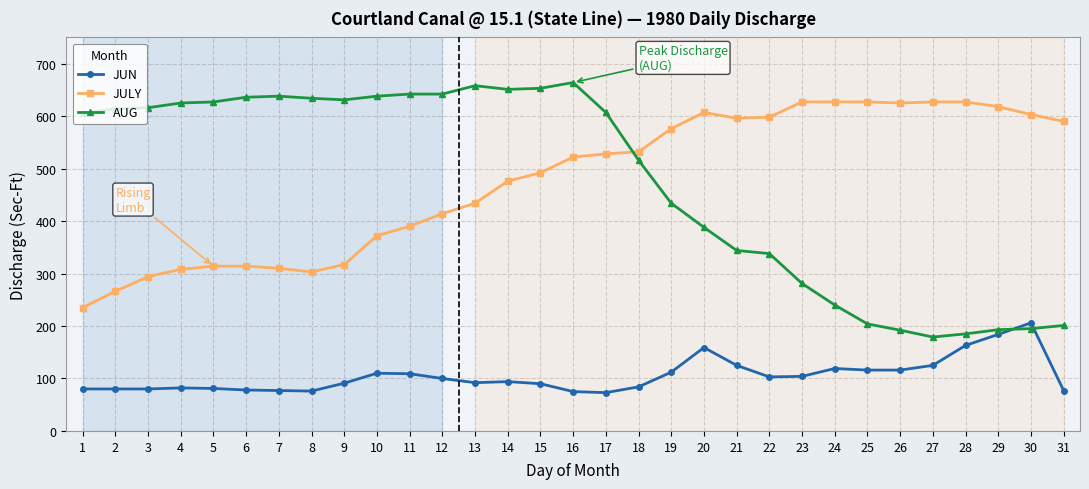

True or false: JULY and AUG cross at least once.

True